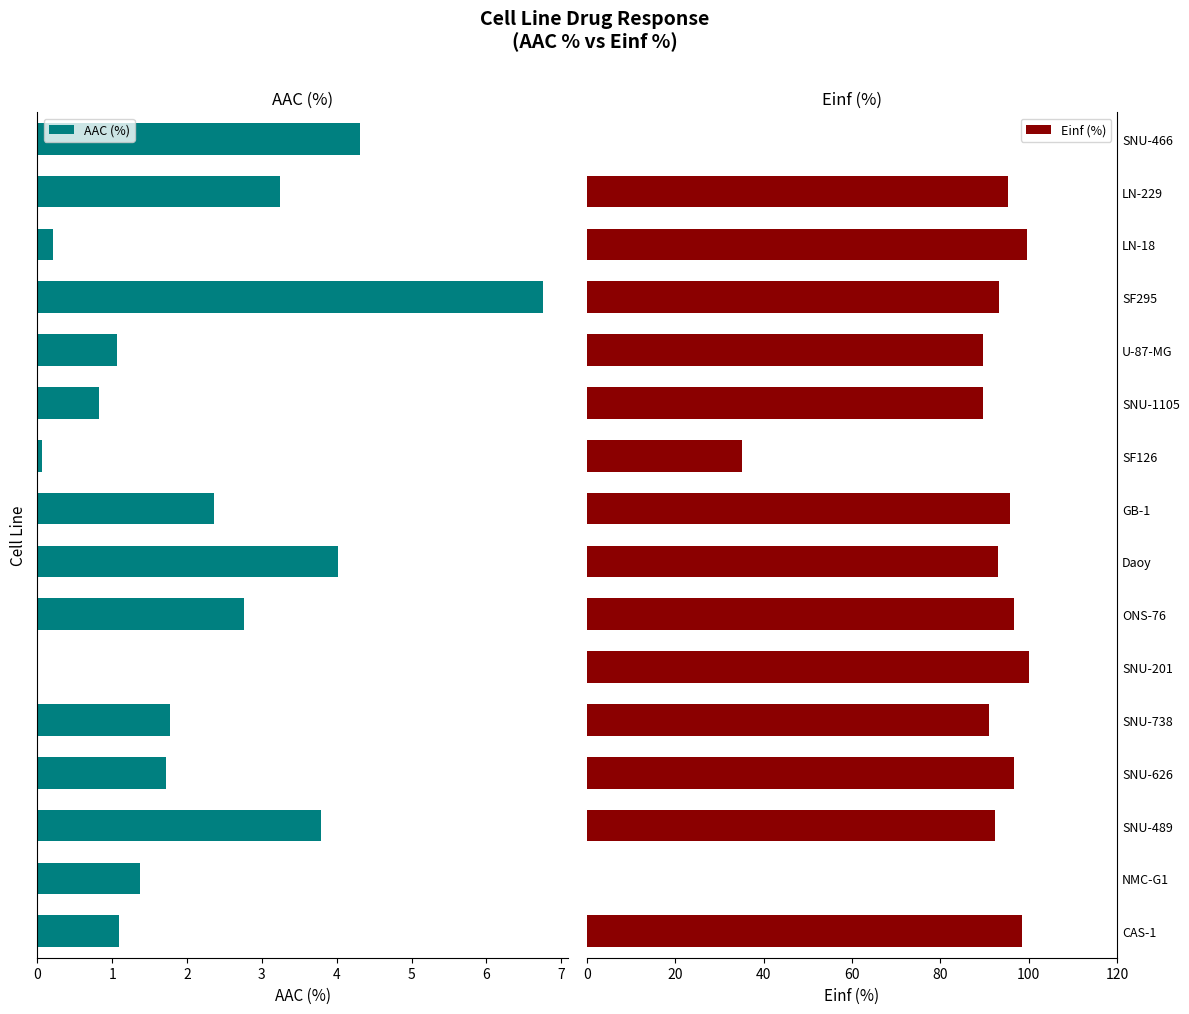

What is the value of the AAC (%) bar at the 4th from the left?

1.7